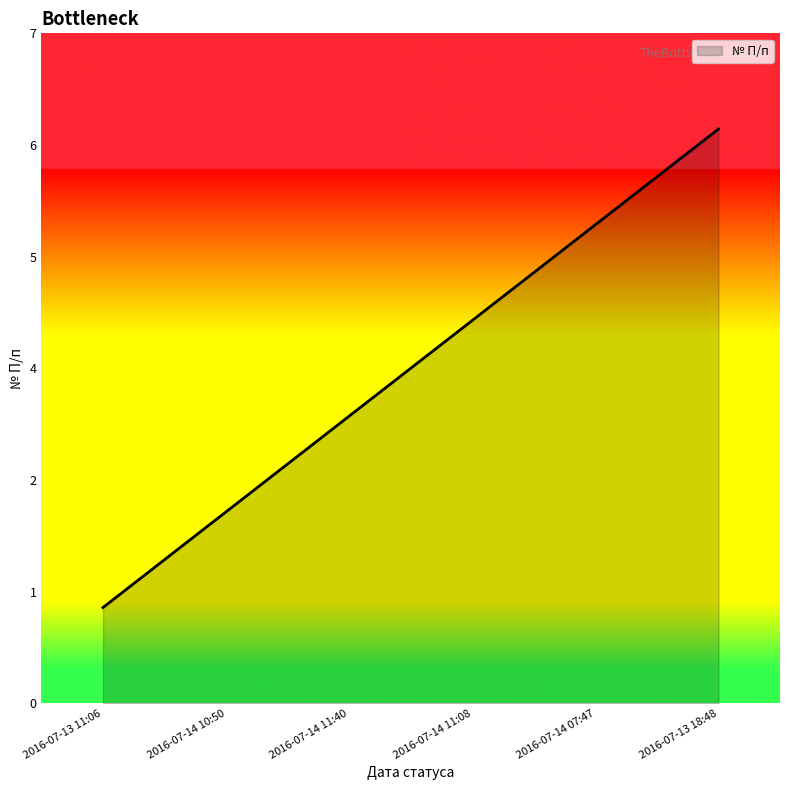

Does the chart display data point markers on the line(s)?

No